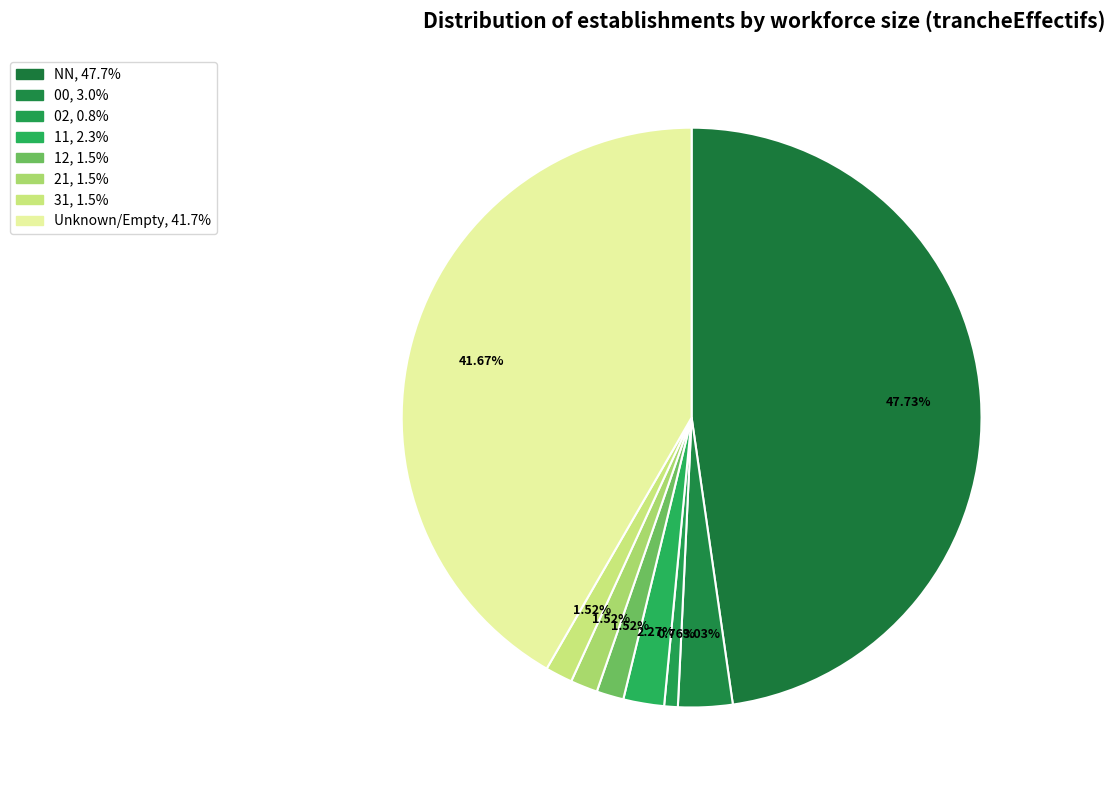

How many segments does this pie chart have?

8